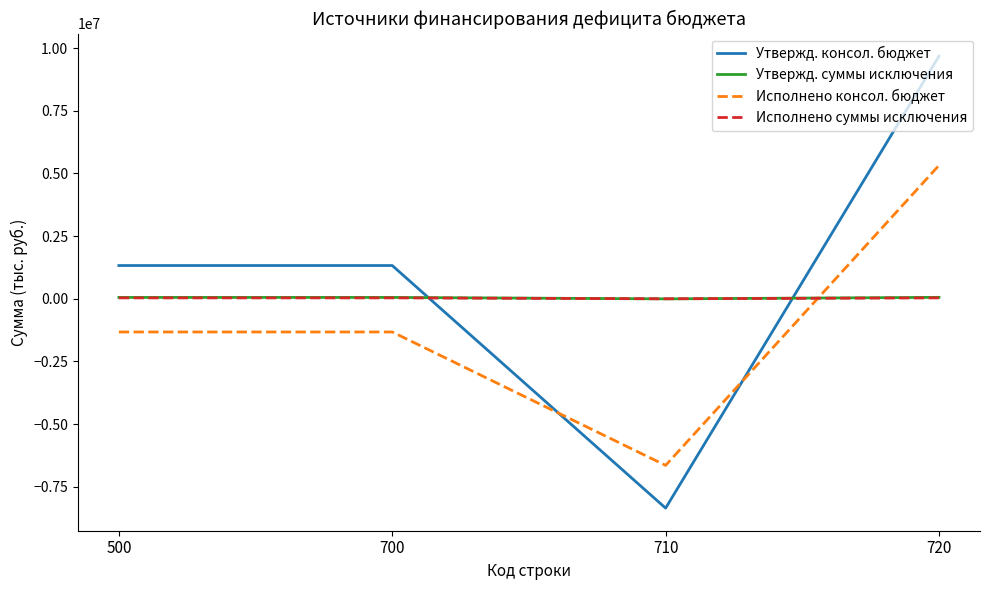

Which series has the largest total across all categories?

Утвержд. консол. бюджет